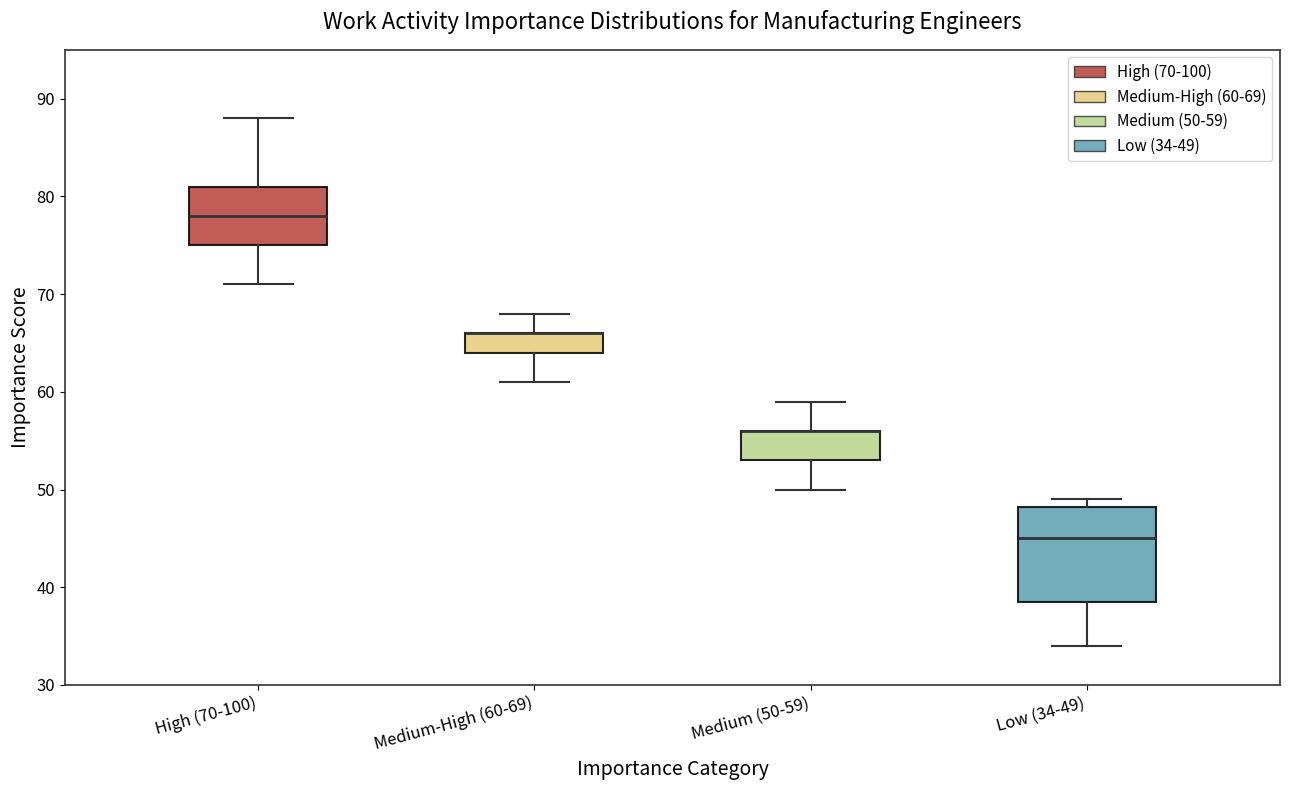

Where is the lower edge of the box for High (70-100) on the y-axis? The values are not printed on the chart, so give them approximately, as read against the axis.

75